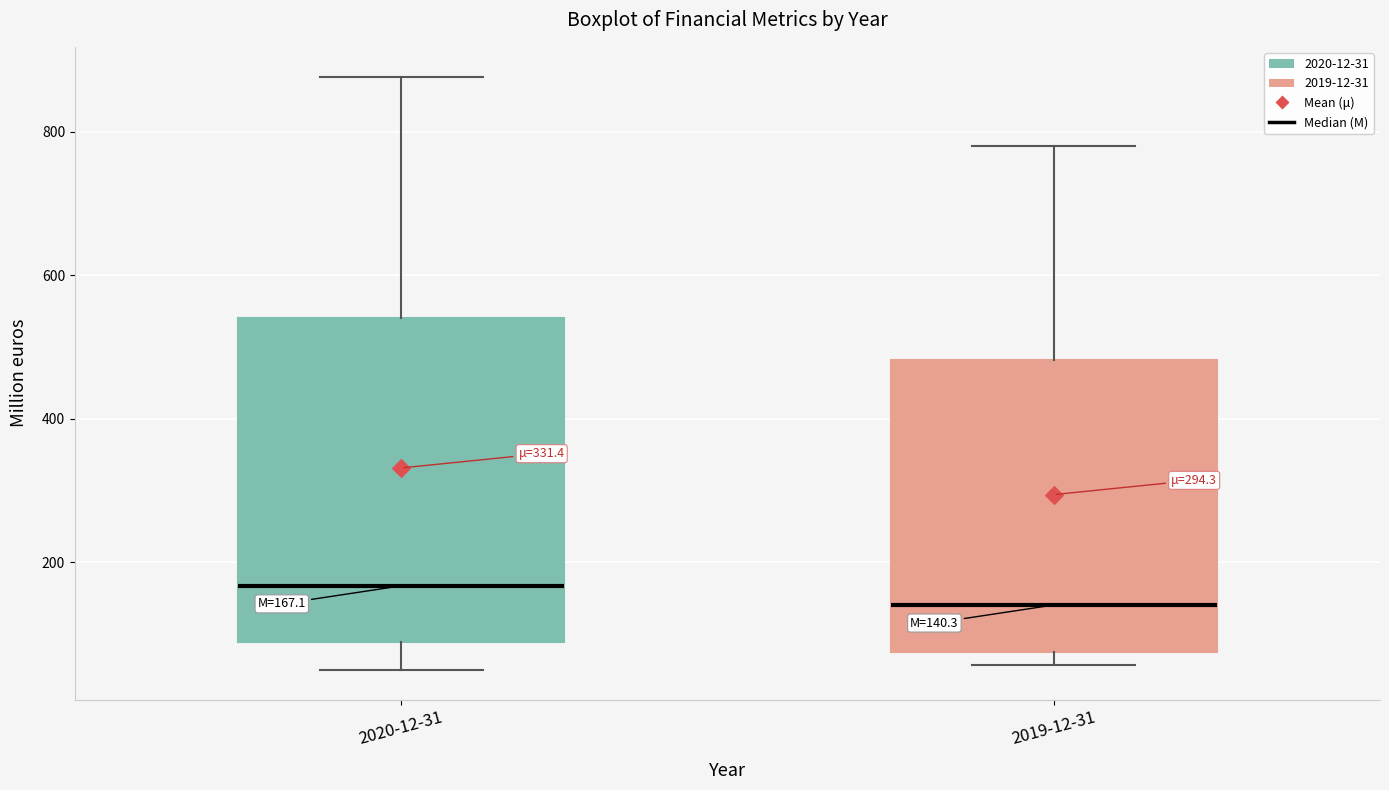

Which box has the highest median line?

2020-12-31